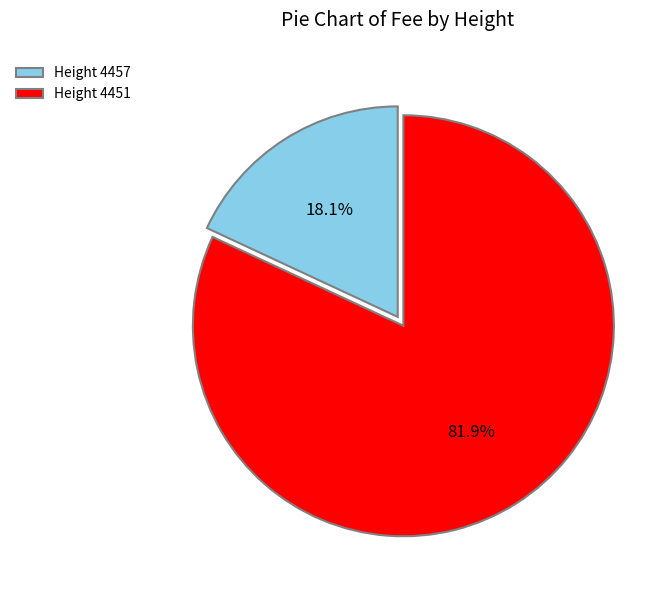

Is the sum of Height 4451 and Height 4457 greater than half?

Yes